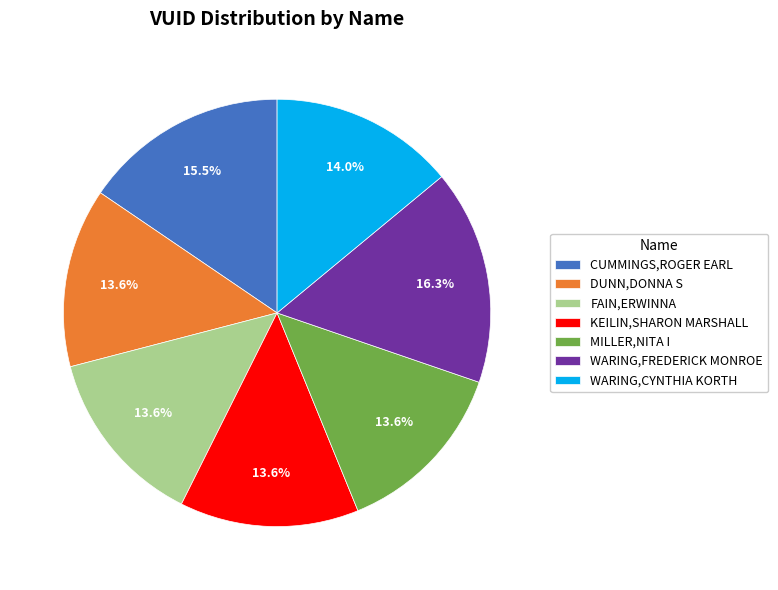

To the nearest percent, what is the average slice percentage?

14%